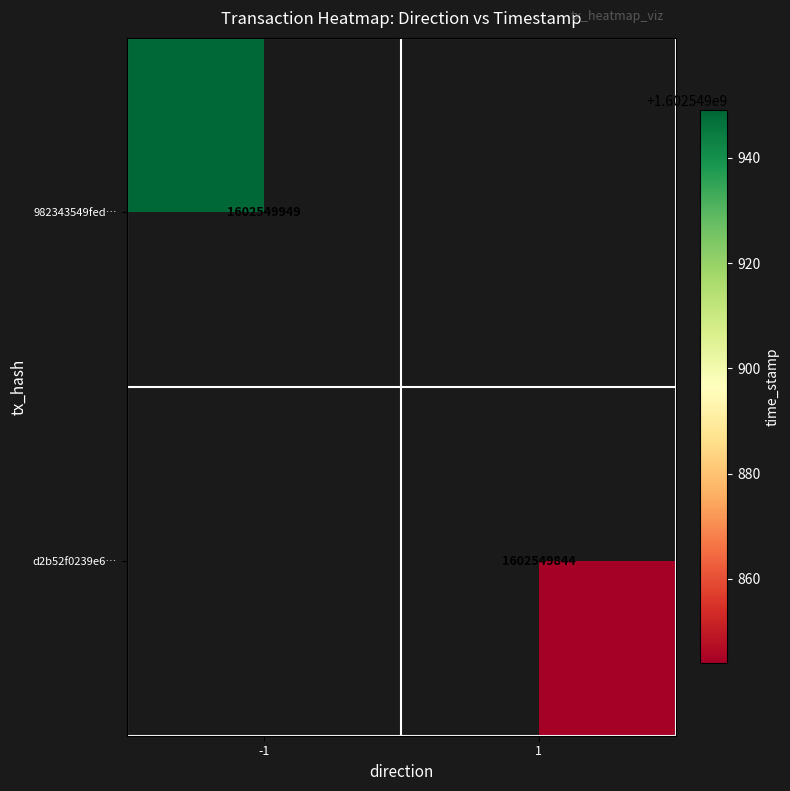

How many distinct data groups are displayed?

2